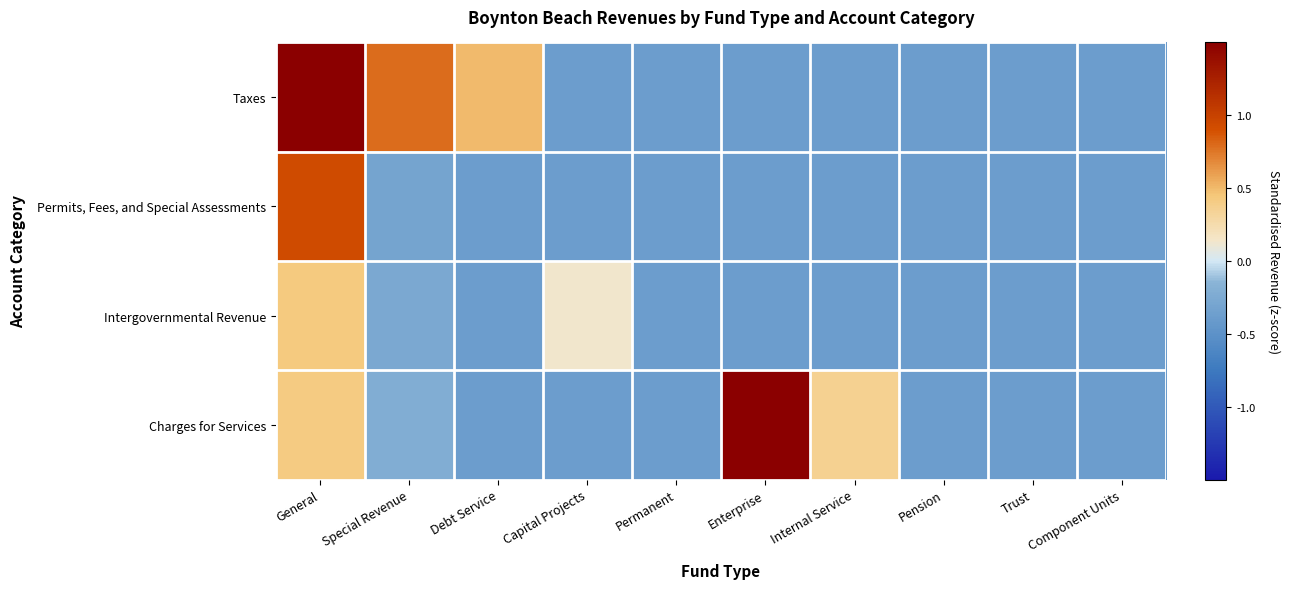

At which category does the chart reach its minimum across all series?

Capital Projects